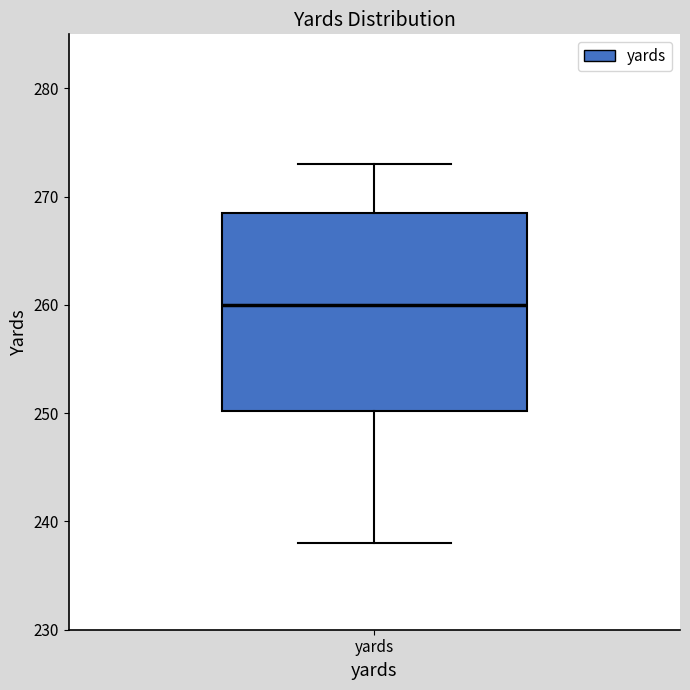

Transcribe this box plot: give where the median line is, the range the box spans, and where the two whiskers end, as read against the y-axis. The values are not printed on the chart, so give them approximately, as read against the axis.

median 260, box 250 to 269, whiskers 238 to 273